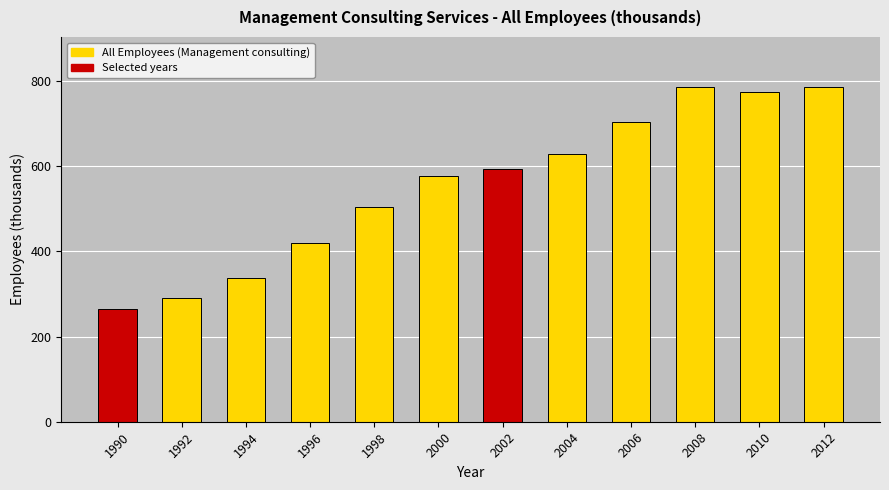

Are the bars grouped side by side (vs. stacked)?

No